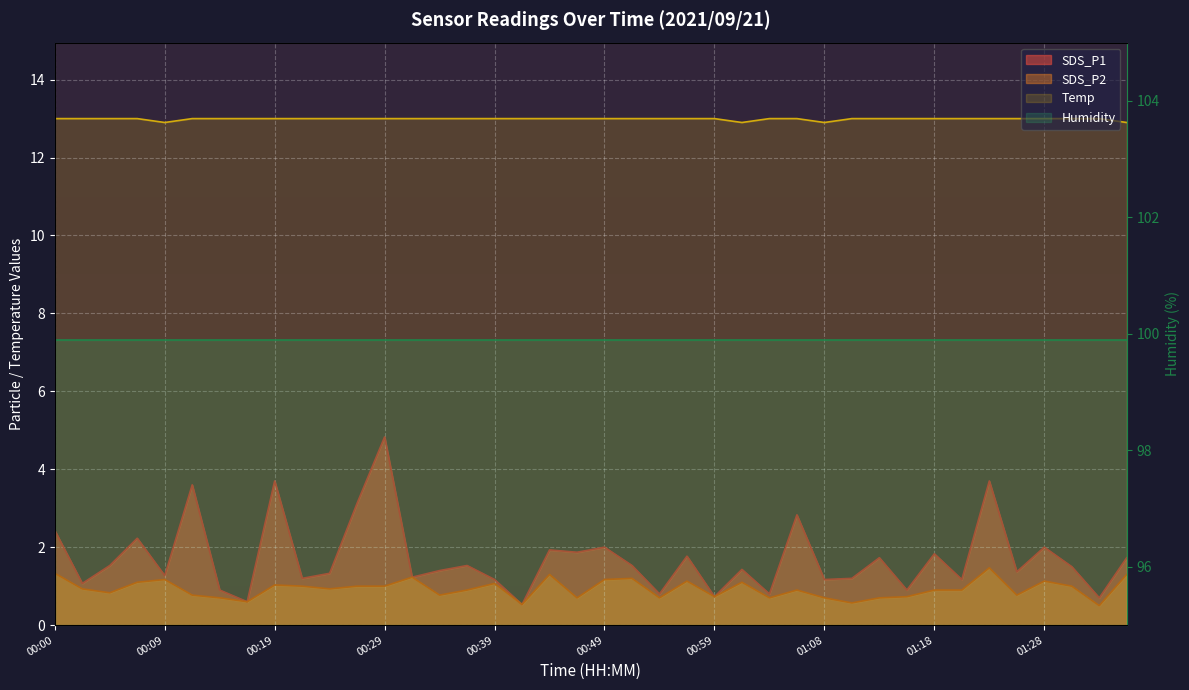

Where is SDS_P2 nearest to the value 0?

01:33